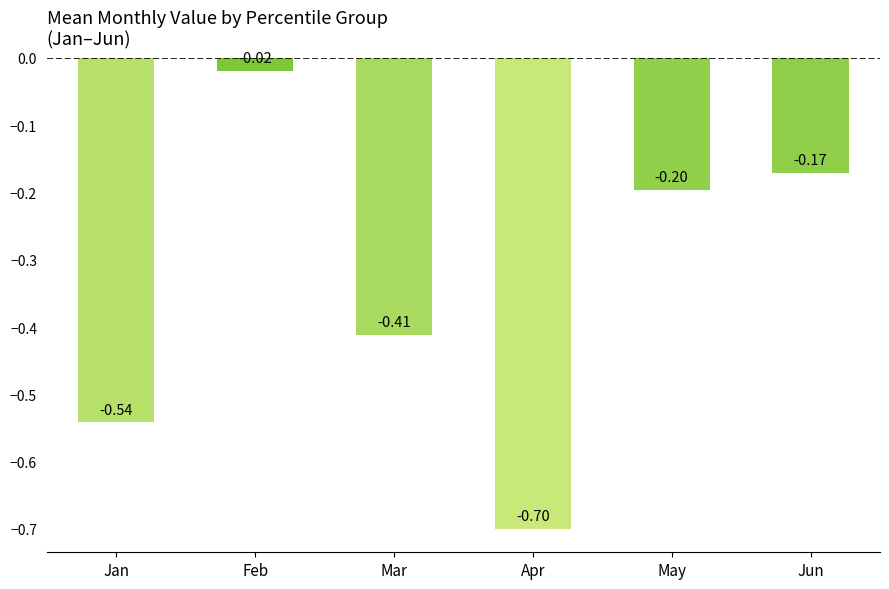

Between Apr and Jun, which is larger?

Jun